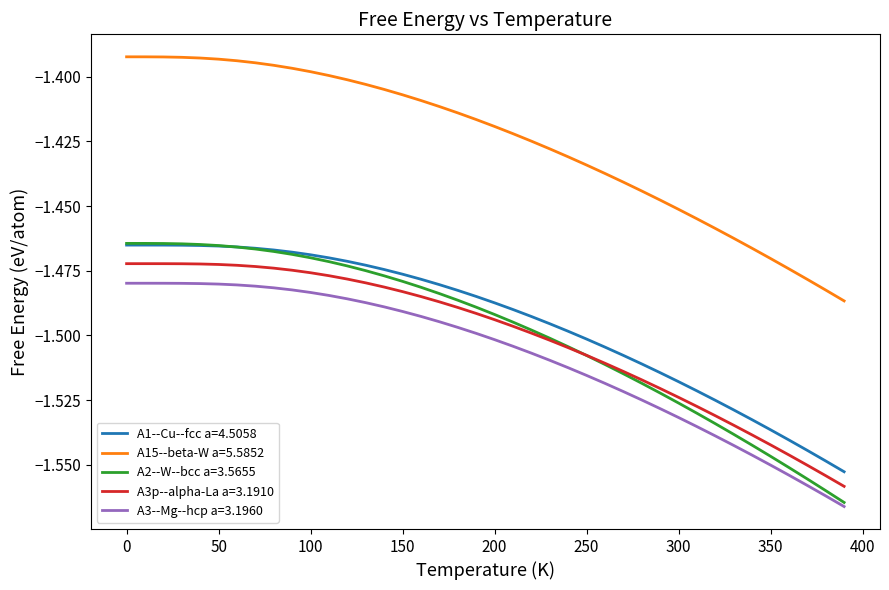

True or false: A3p--alpha-La a=3.1910 and A1--Cu--fcc a=4.5058 cross at least once.

False